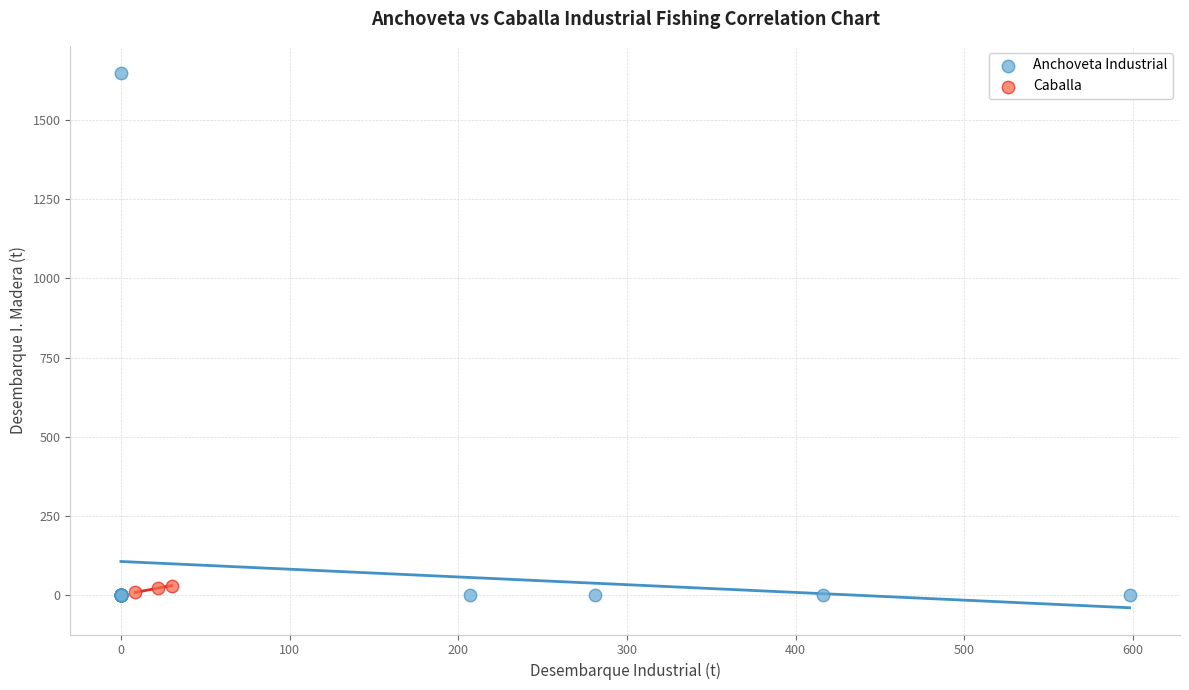

Which series reaches the maximum Y coordinate?

Anchoveta Industrial